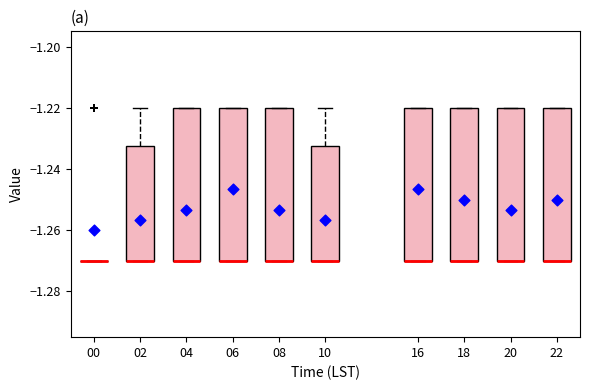

Reading left to right, transcribe this box plot: for each box, give where its median line is, the range the box spans, and where its two whiskers end, as read against the y-axis. The values are not printed on the chart, so give them approximately, as read against the axis.

00: box collapsed to a line at -1.270, whiskers -1.270 to -1.270
02: median -1.270 (drawn on the box's lower edge), box -1.270 to -1.232, whiskers -1.270 to -1.220
04: median -1.270 (drawn on the box's lower edge), box -1.270 to -1.220, whiskers -1.270 to -1.220
06: median -1.270 (drawn on the box's lower edge), box -1.270 to -1.220, whiskers -1.270 to -1.220
08: median -1.270 (drawn on the box's lower edge), box -1.270 to -1.220, whiskers -1.270 to -1.220
10: median -1.270 (drawn on the box's lower edge), box -1.270 to -1.232, whiskers -1.270 to -1.220
16: median -1.270 (drawn on the box's lower edge), box -1.270 to -1.220, whiskers -1.270 to -1.220
18: median -1.270 (drawn on the box's lower edge), box -1.270 to -1.220, whiskers -1.270 to -1.220
20: median -1.270 (drawn on the box's lower edge), box -1.270 to -1.220, whiskers -1.270 to -1.220
22: median -1.270 (drawn on the box's lower edge), box -1.270 to -1.220, whiskers -1.270 to -1.220